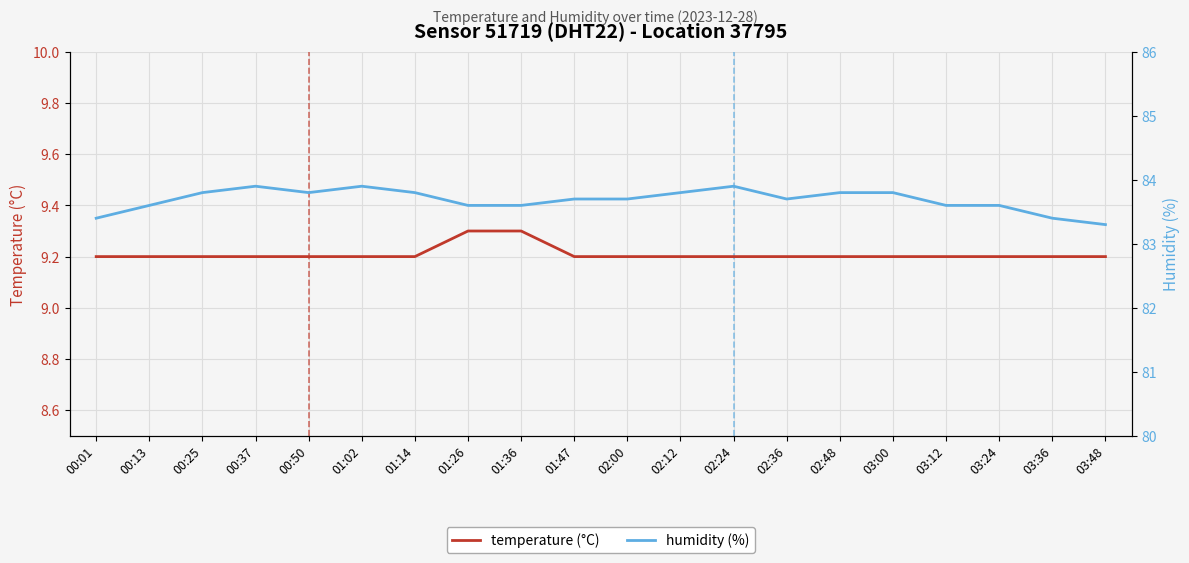

What is the label of the 11th point from the left?

02:00